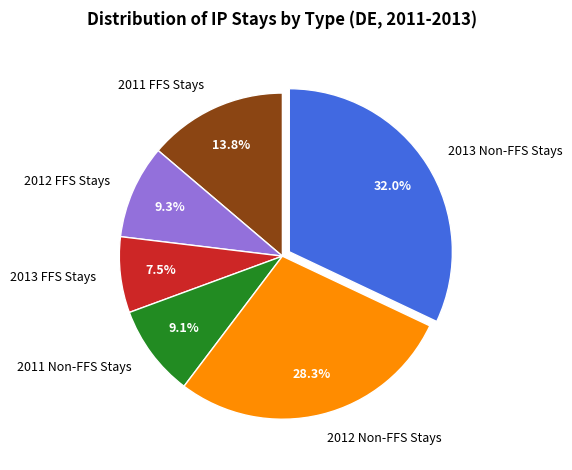

What percentage is the 2011 FFS Stays slice, to the nearest percent?

14%